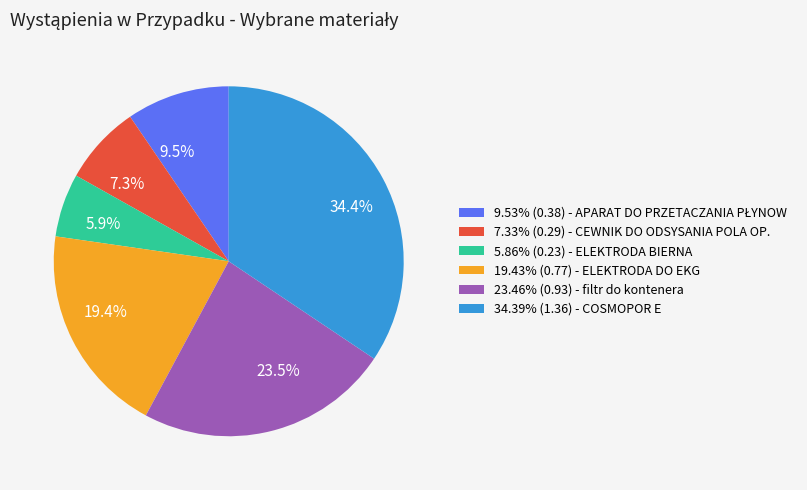

Does any single category account for the majority?

No